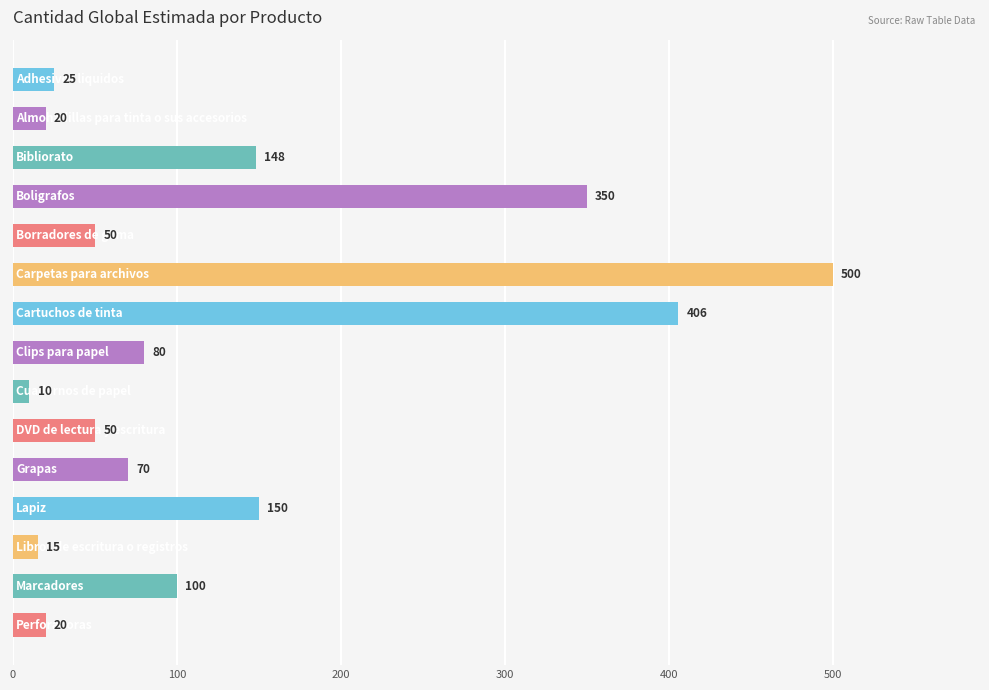

What is the smallest value displayed?

10